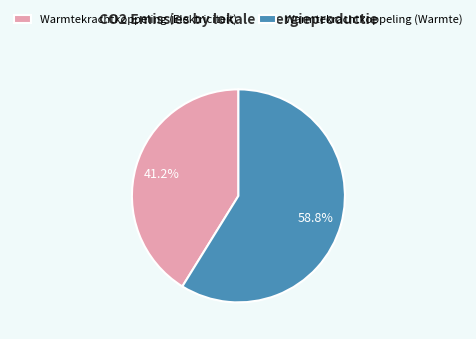

To the nearest percent, what percentage of the pie is Warmtekrachtkoppeling (Elektriciteit)?

41%